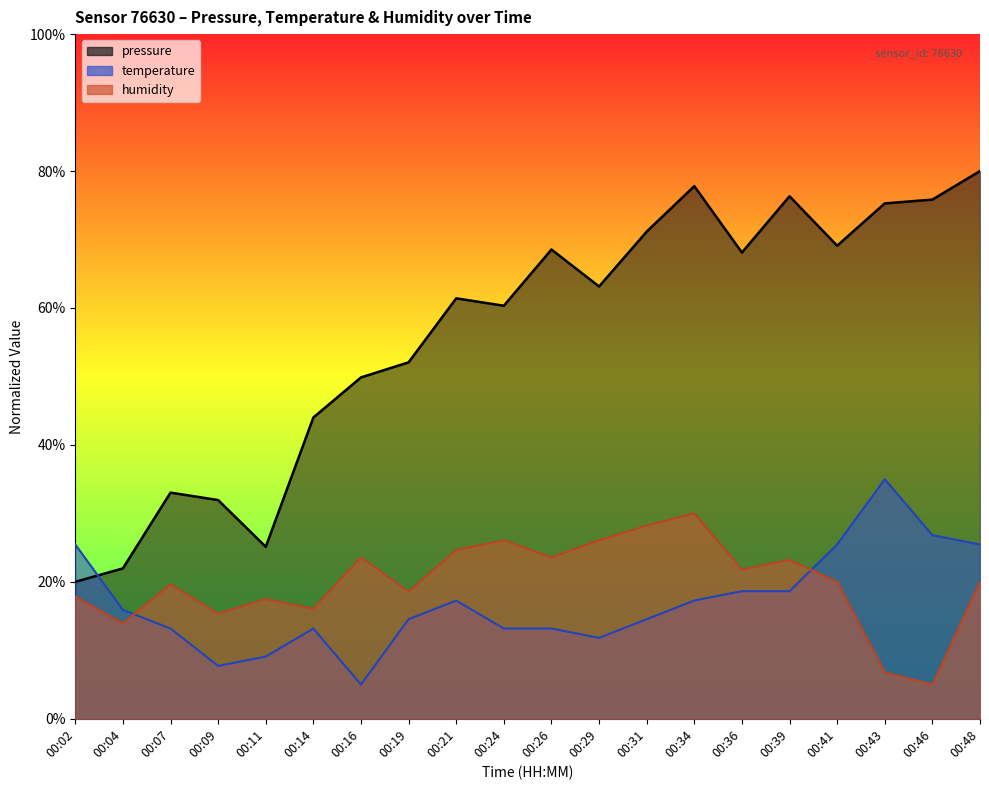

What is the value of the humidity point at the 5th from the left?

17.5